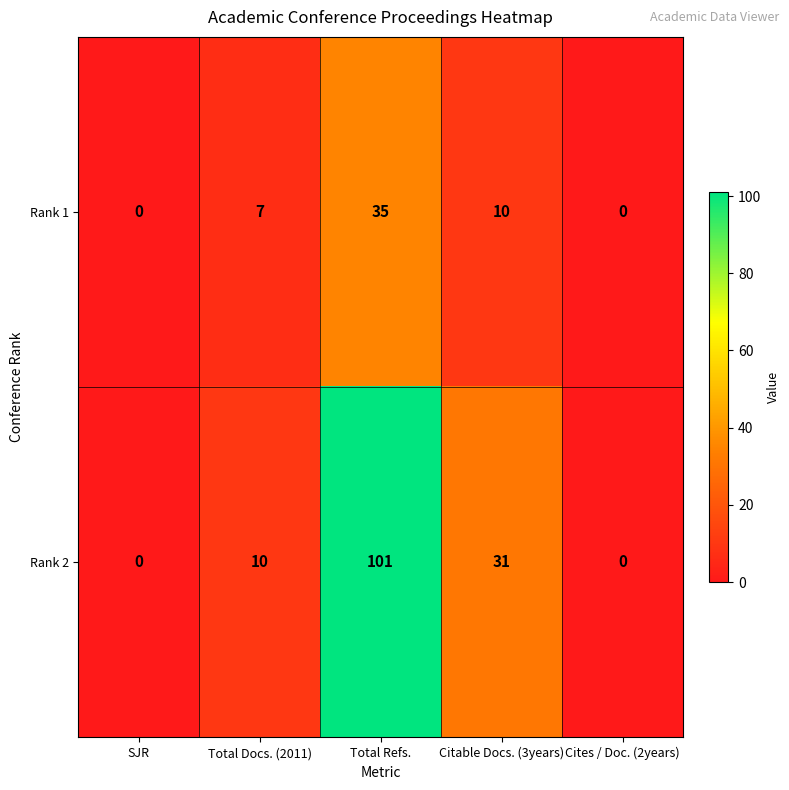

What is the maximum value shown in the chart?

101